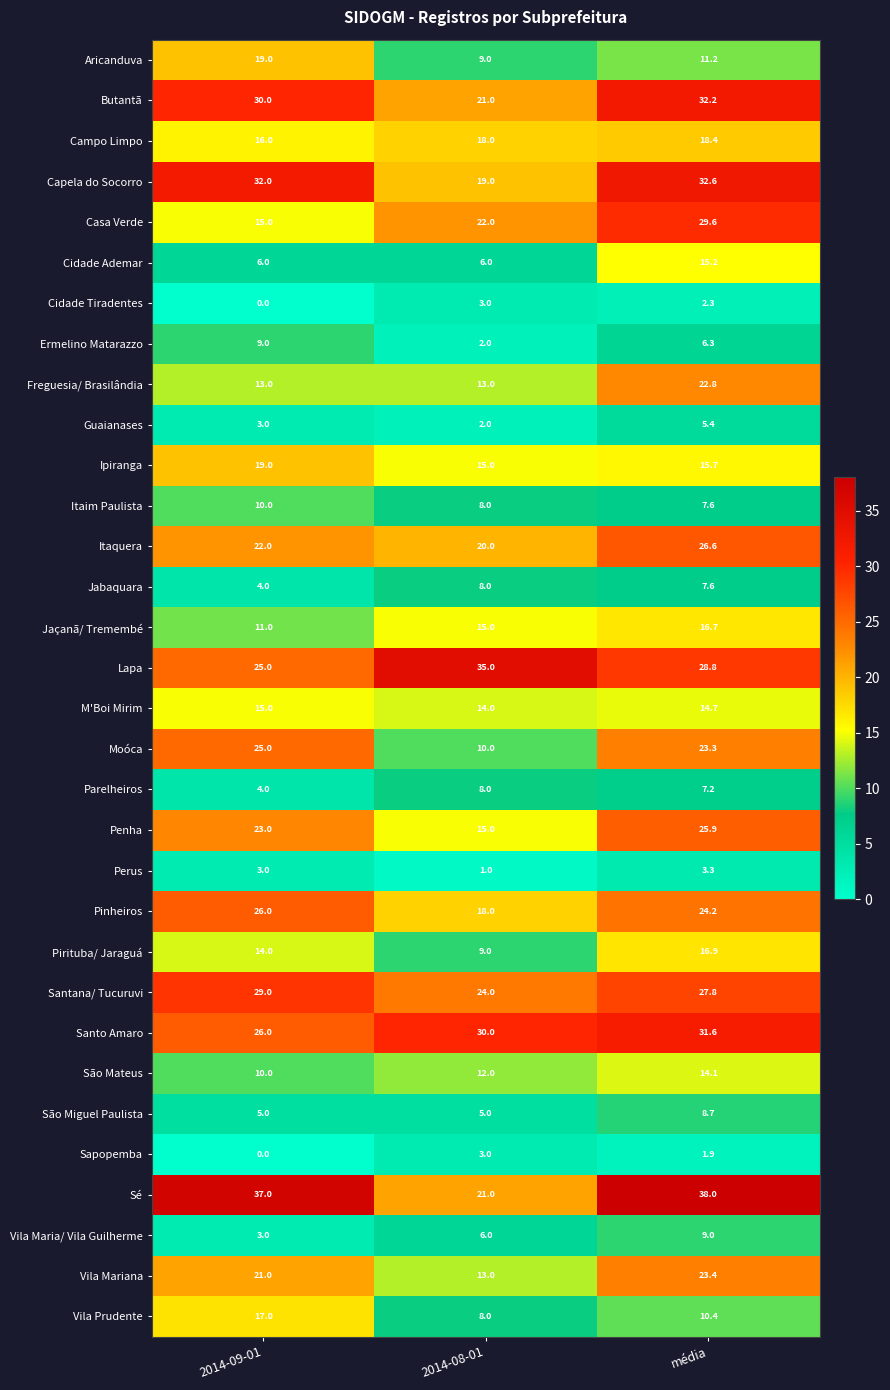

List the labels in order of Moóca value, smallest first.

2014-08-01, média, 2014-09-01